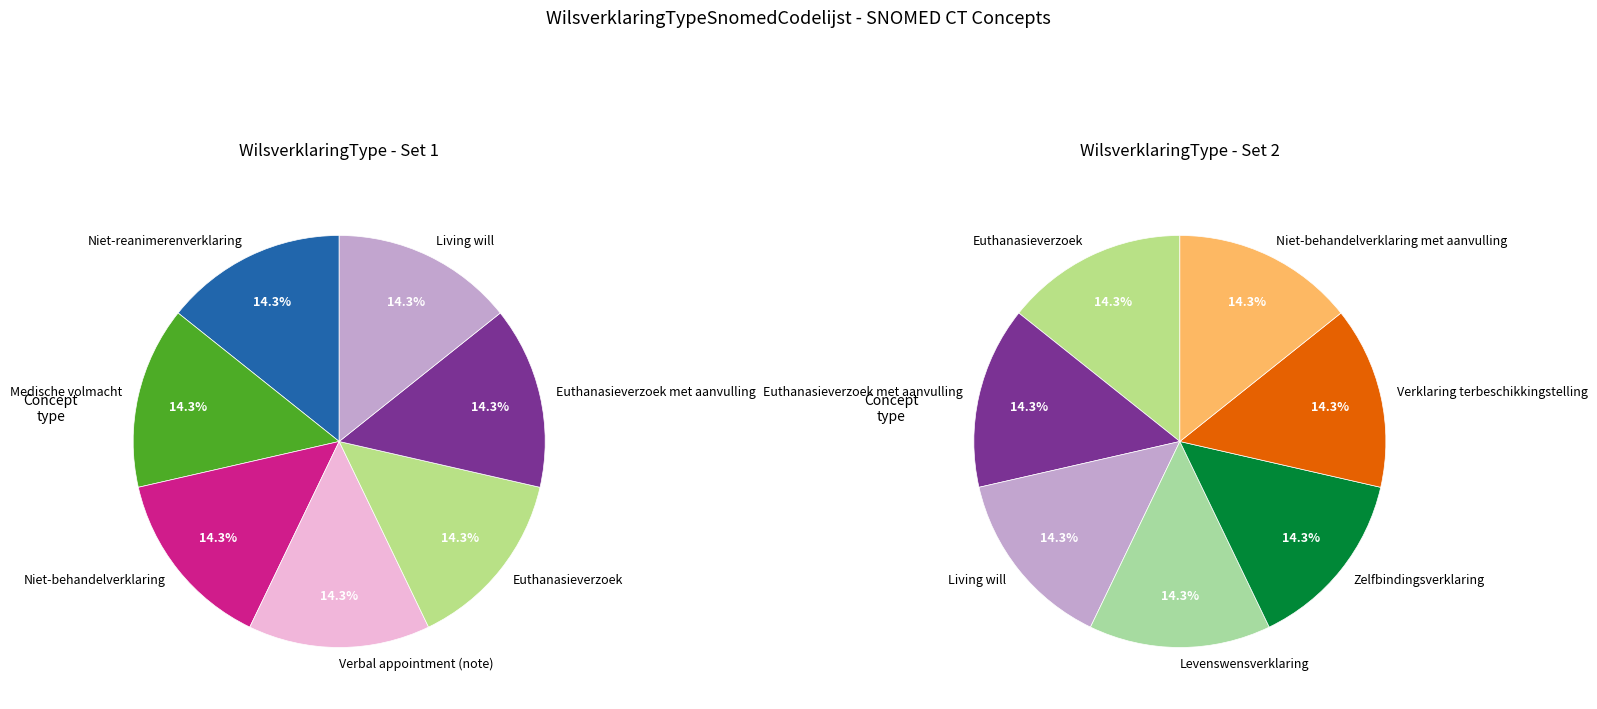

What is the smallest slice in the pie chart?

Medische volmacht